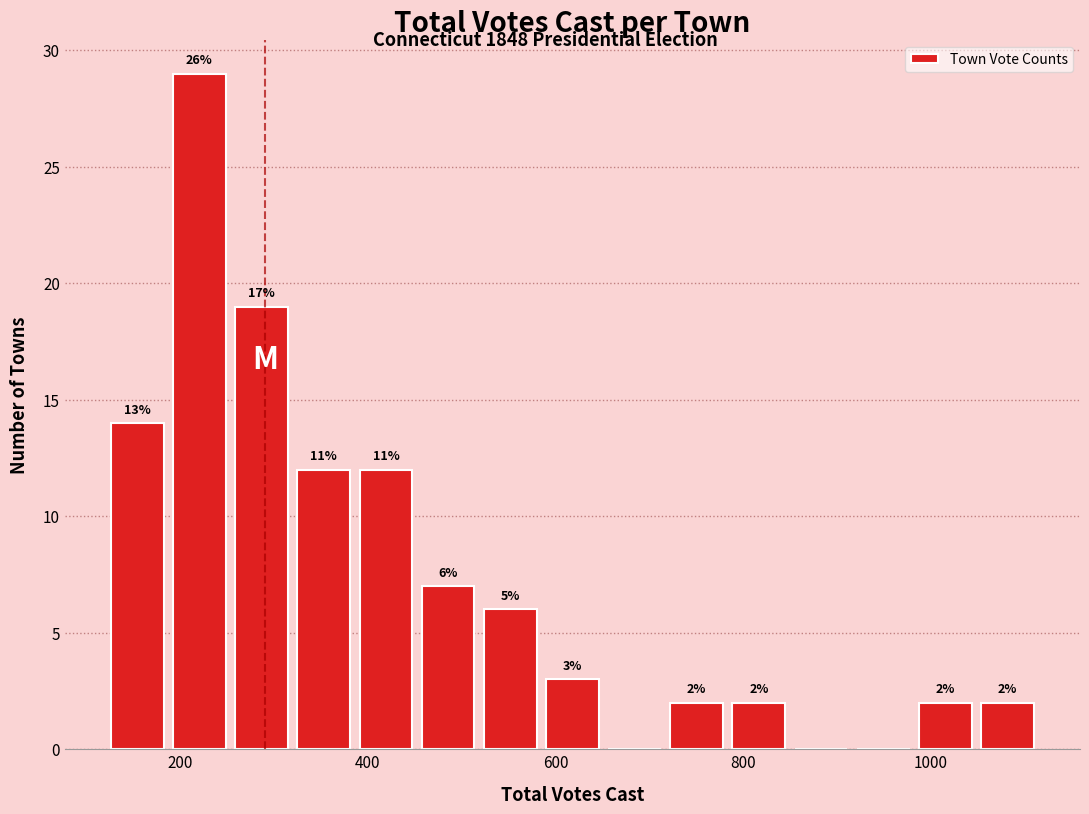

Read against the x-axis, roughly where is the centre of the tallest bar?

220